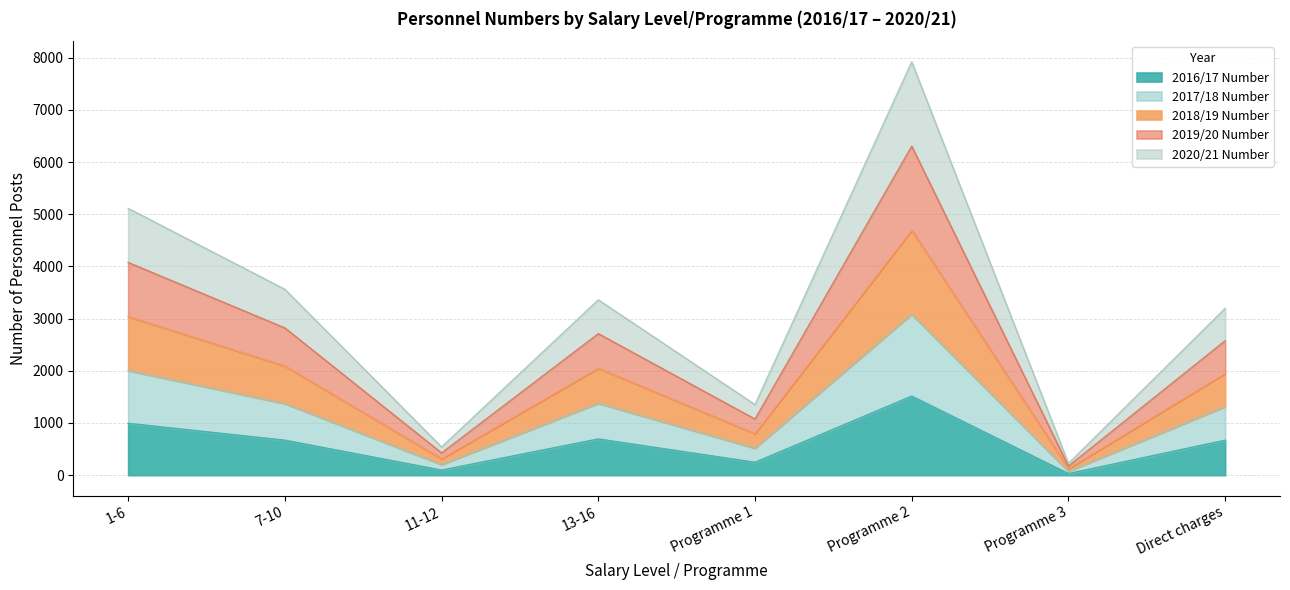

Which category has the lowest value across all series?

Programme 3